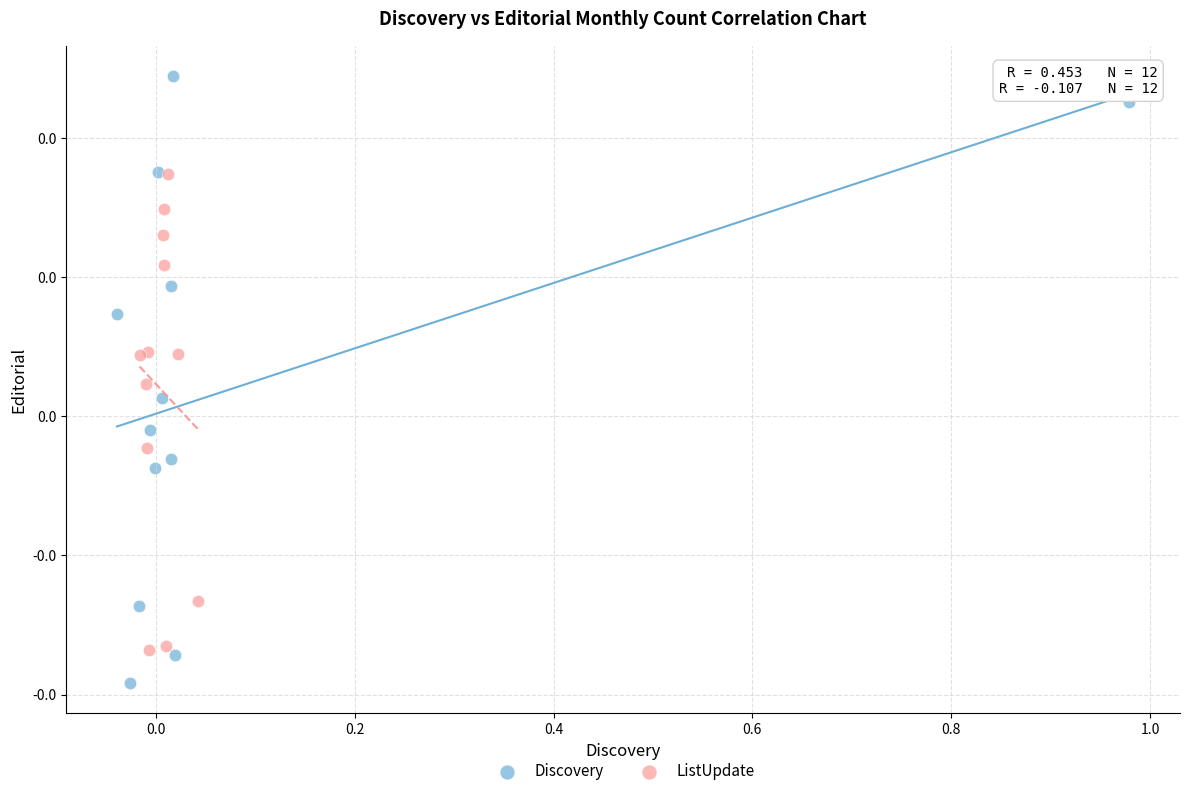

Which series contains the highest Y value?

Discovery